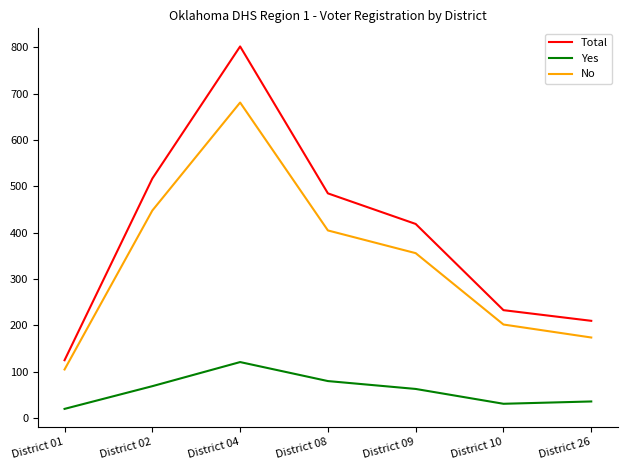

What is the sum of the No values at District 10 and District 08?

607